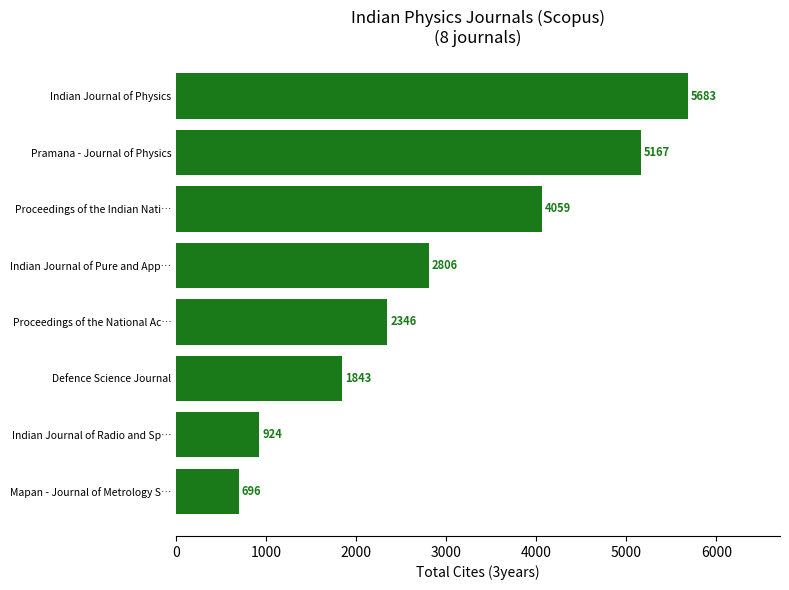

List the labels in order of value, smallest first.

Mapan - Journal of Metrology S…, Indian Journal of Radio and Sp…, Defence Science Journal, Proceedings of the National Ac…, Indian Journal of Pure and App…, Proceedings of the Indian Nati…, Pramana - Journal of Physics, Indian Journal of Physics